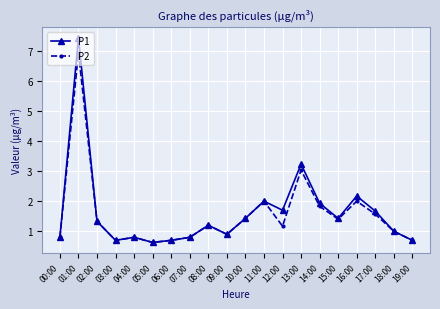

At which category does the chart reach its minimum across all series?

05:00